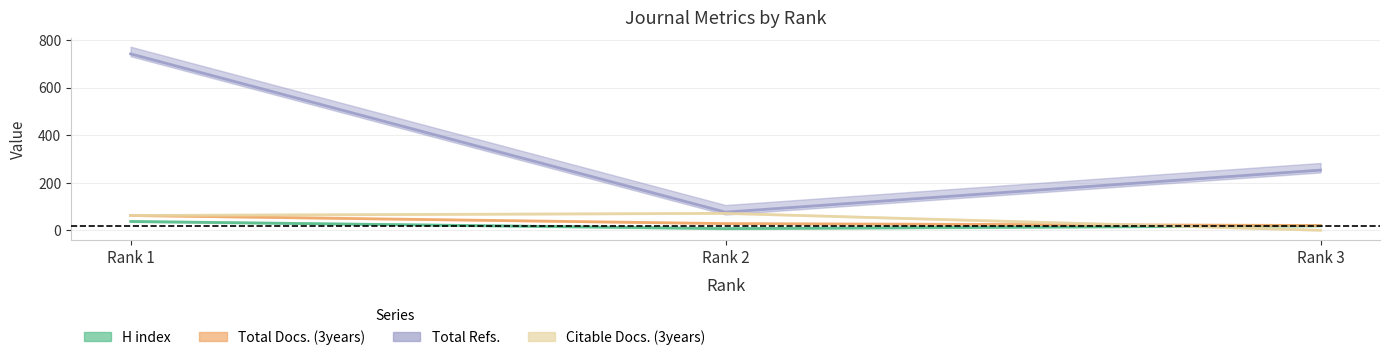

Reading right to left, what are all the values shown in this chart?

H index: Rank 3=19	Rank 2=7	Rank 1=37
Total Docs. (3years): Rank 3=20	Rank 2=28	Rank 1=62
Total Refs.: Rank 3=253	Rank 2=76	Rank 1=742
Citable Docs. (3years): Rank 3=0	Rank 2=71	Rank 1=62